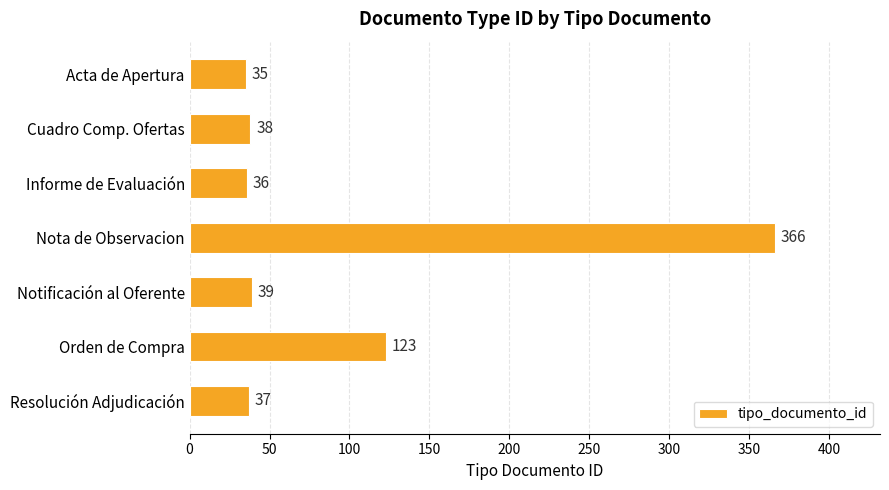

How many data points does each series have?

7